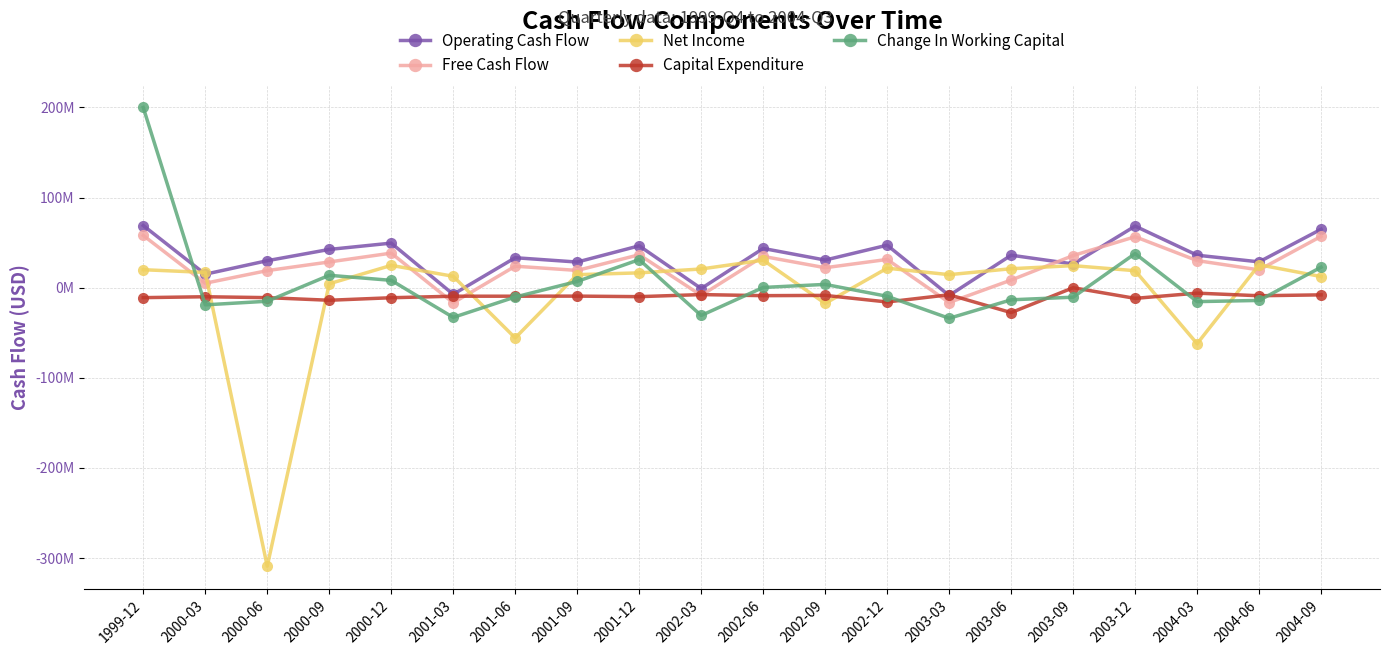

The Operating Cash Flow series shows 53497226 at 2001-06. True or false?

False